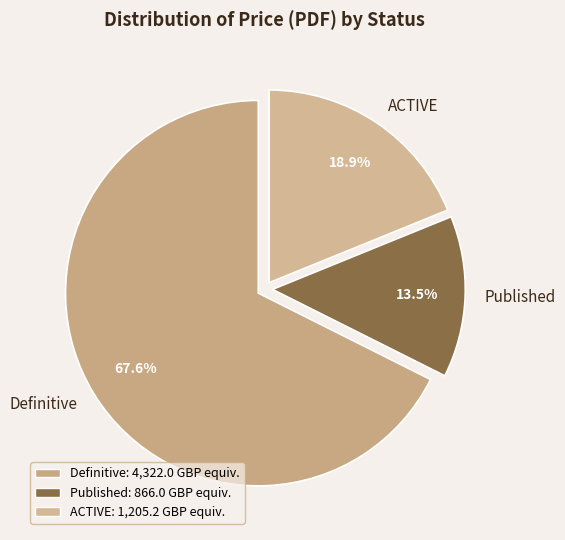

Does ACTIVE account for over 50% of the chart?

No